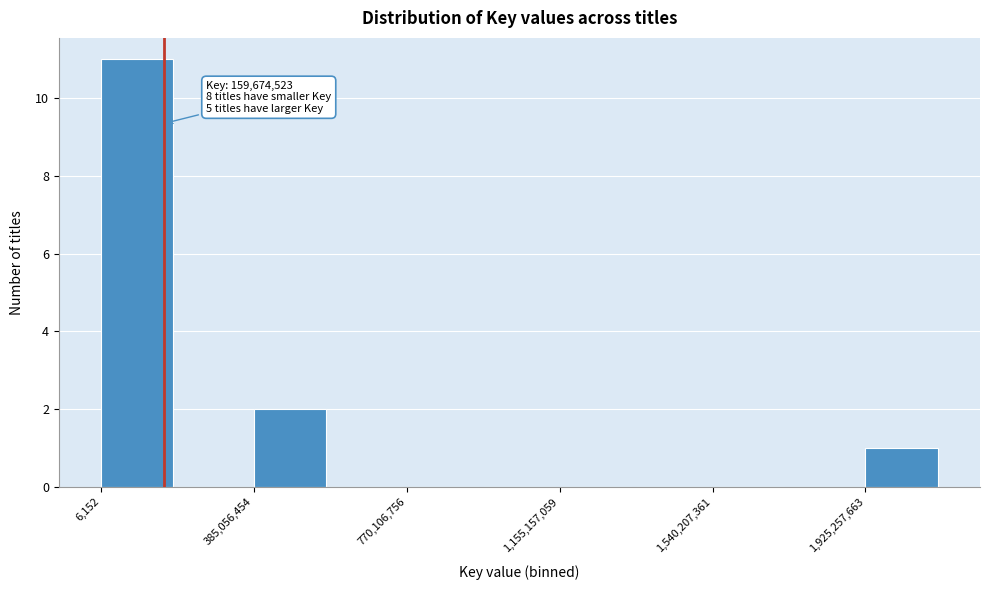

Read against the x-axis, roughly where is the centre of the tallest bar?

100000000